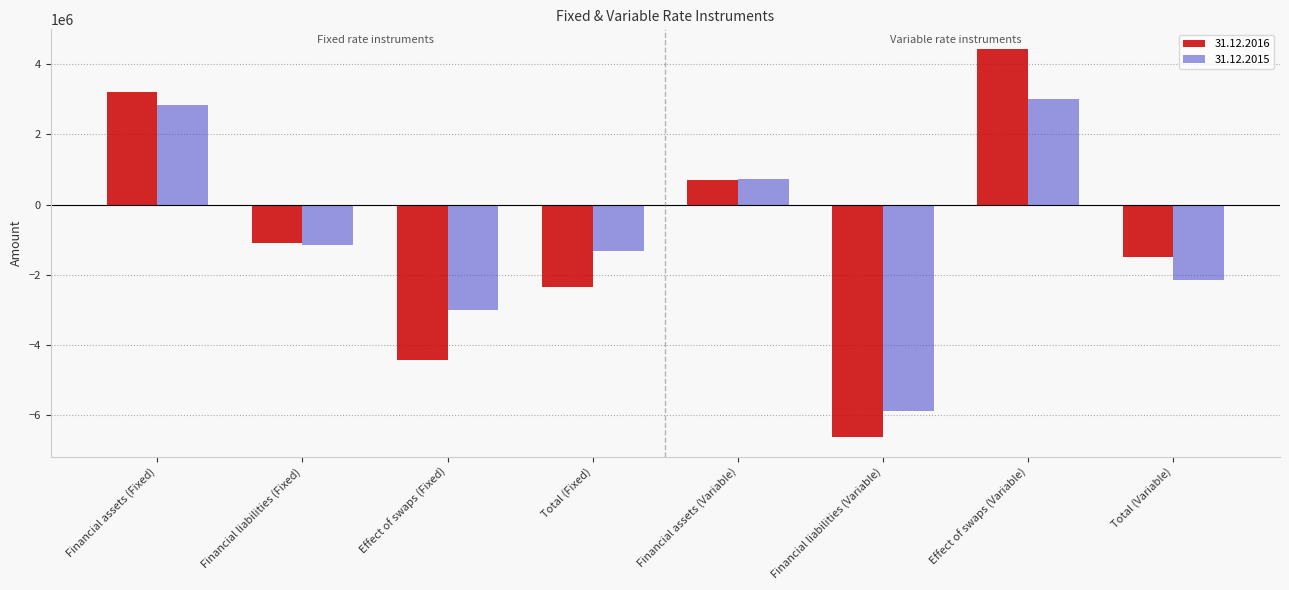

What is the difference between the maximum and minimum values in the 31.12.2016 series?

11052414